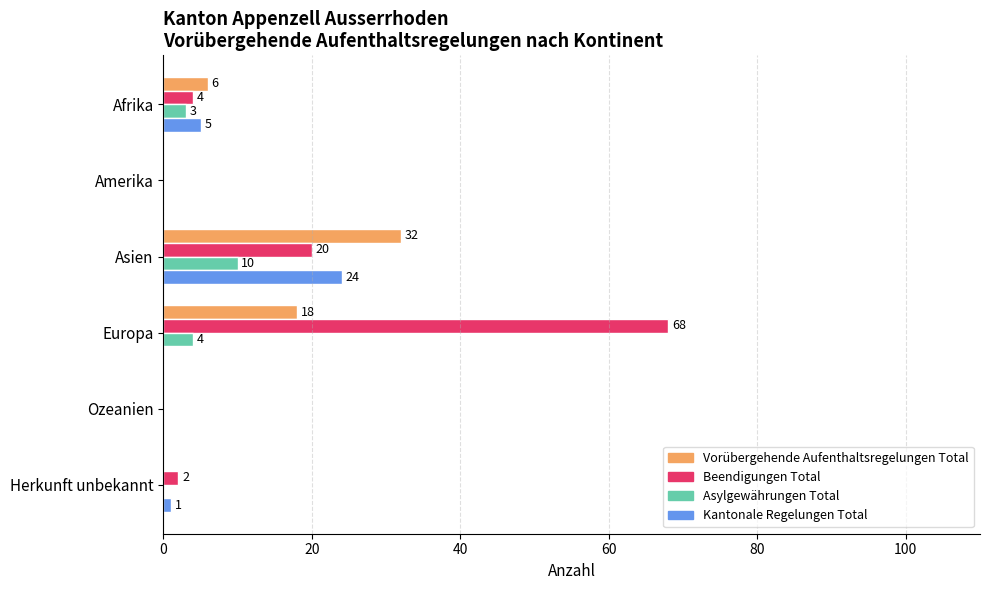

What is the maximum value shown in the chart?

68